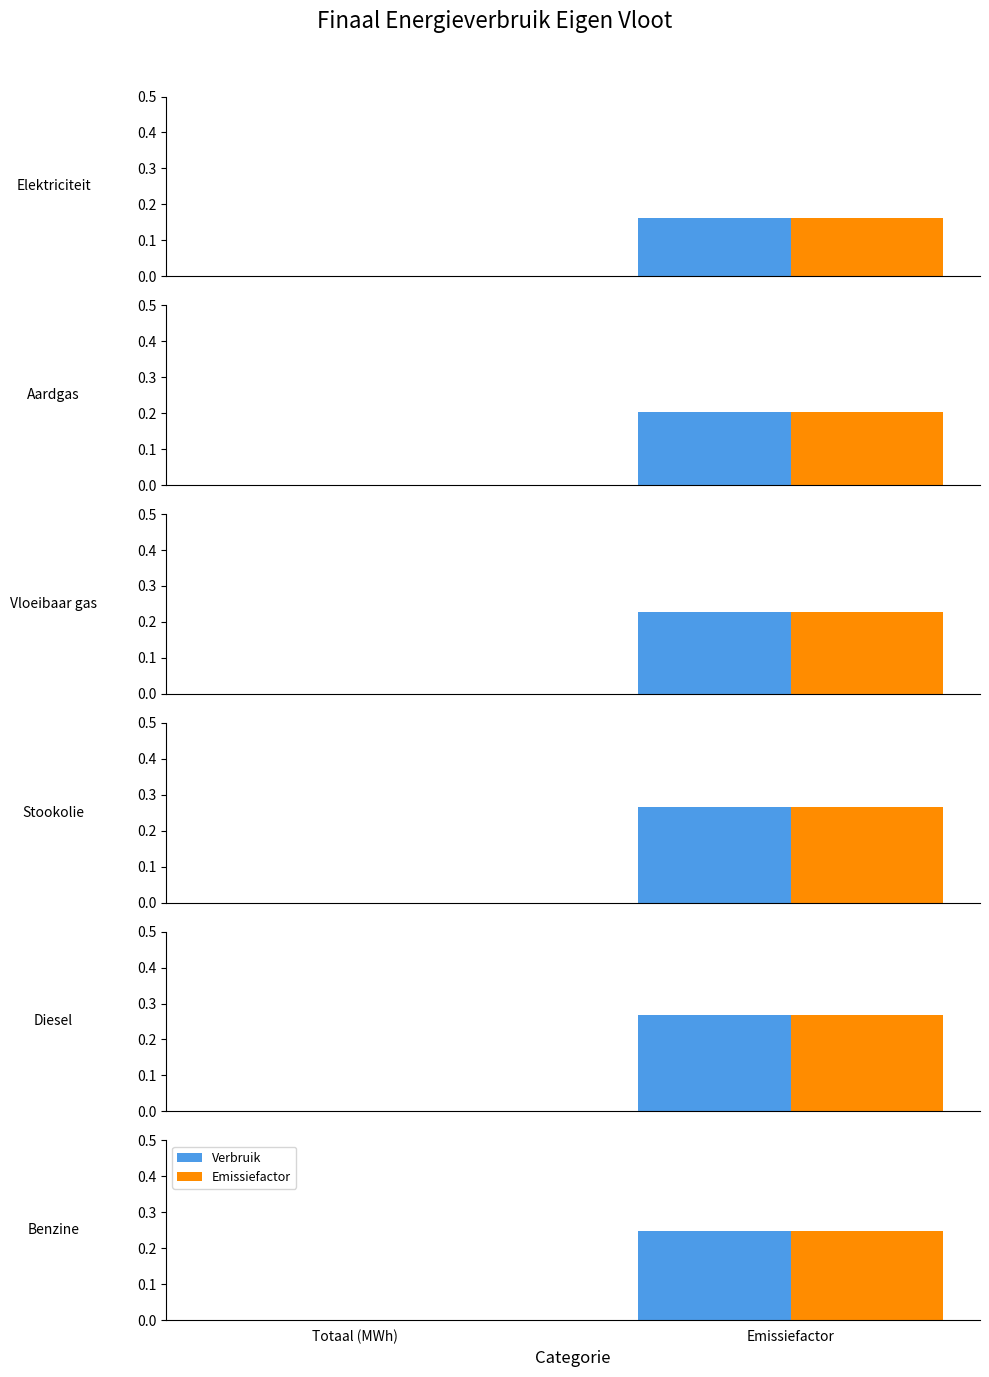

How many bars are there in each group?

2